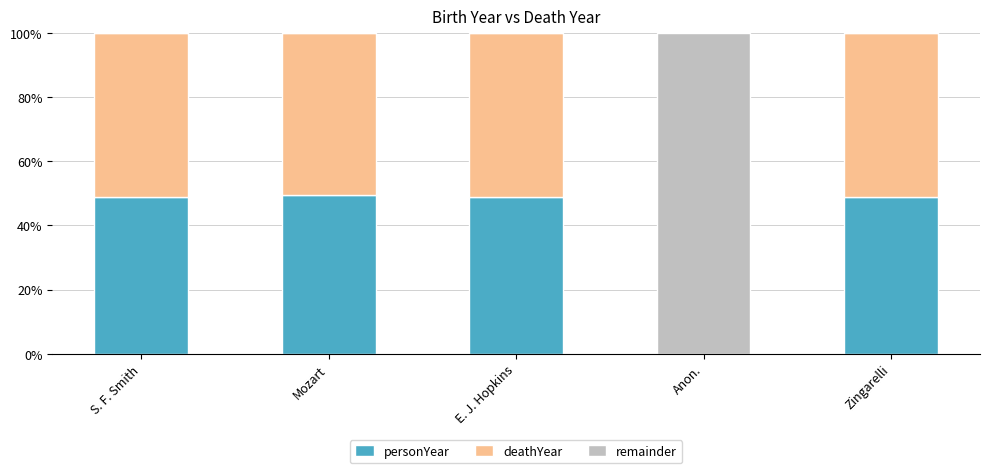

The value of personYear at Anon. is 31.1. True or false?

False